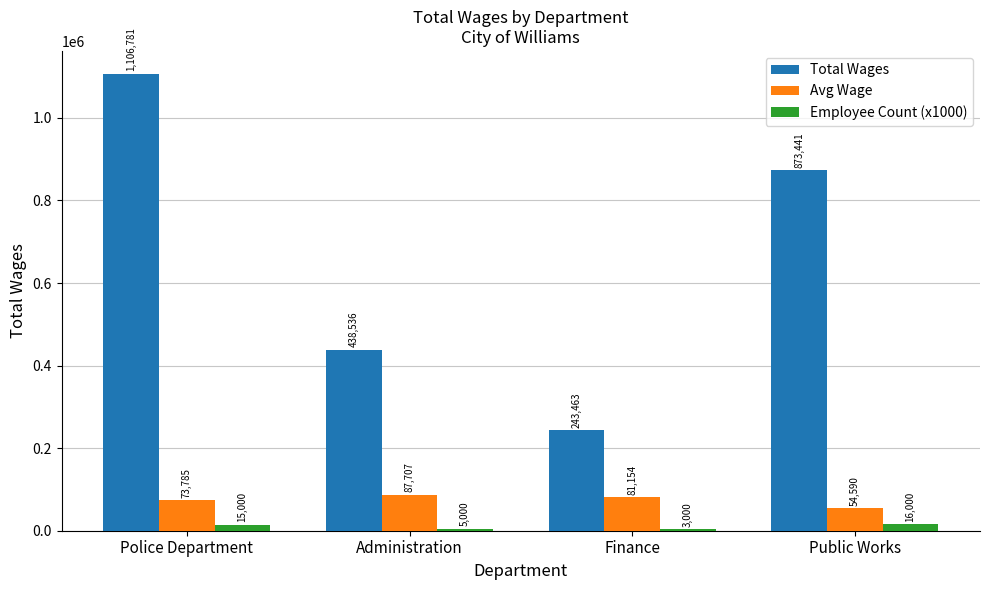

How many series are shown in this chart?

3